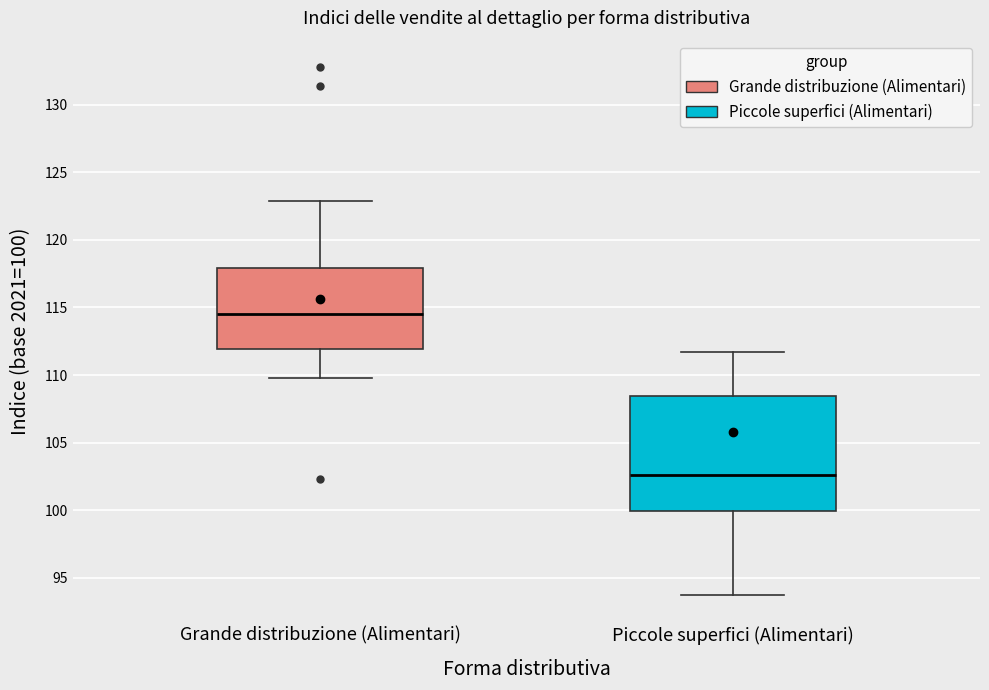

Where does the median line of the box for Grande distribuzione (Alimentari) sit on the y-axis? The values are not printed on the chart, so give them approximately, as read against the axis.

114.5